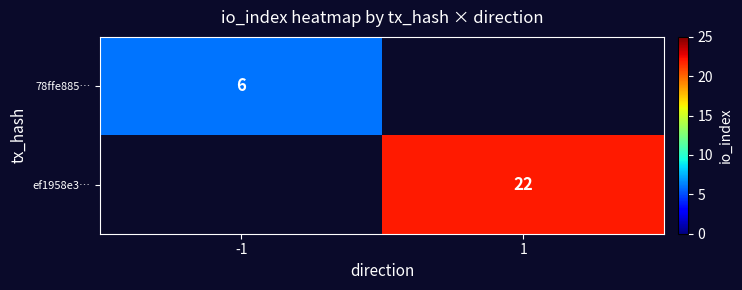

True or false: ef1958e3… has a value of 38 at 1.

False